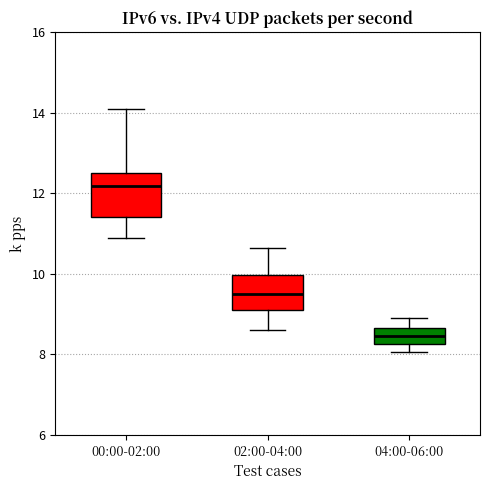

Comparing the boxes themselves (not the whiskers), which one is the tallest?

00:00-02:00